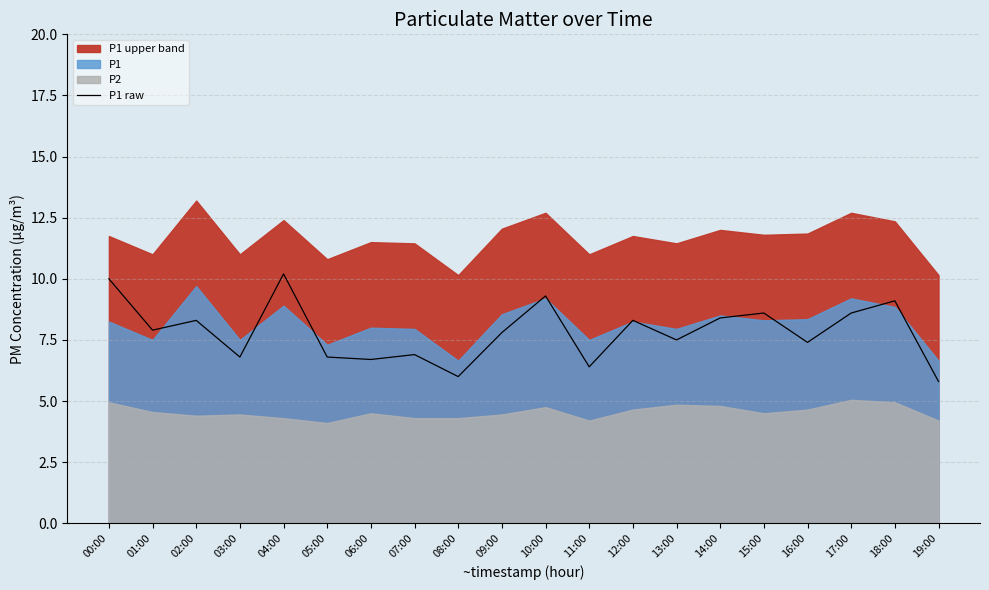

The value of P1 raw at 10:00 is 2.5. True or false?

False